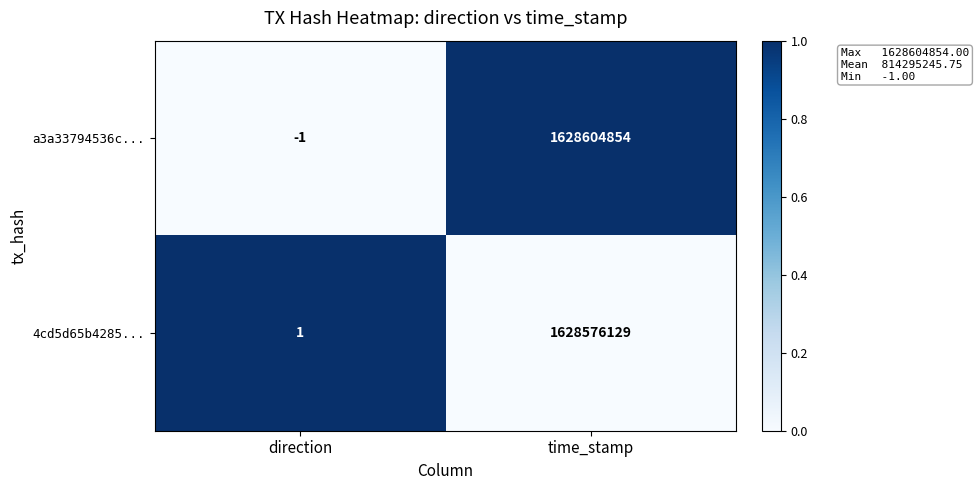

Is it true that a3a33794536c... equals 2585388556 at time_stamp?

False